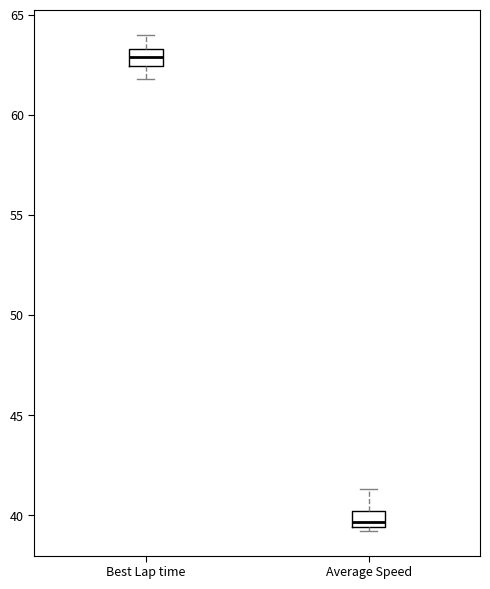

Which box has the highest median line?

Best Lap time